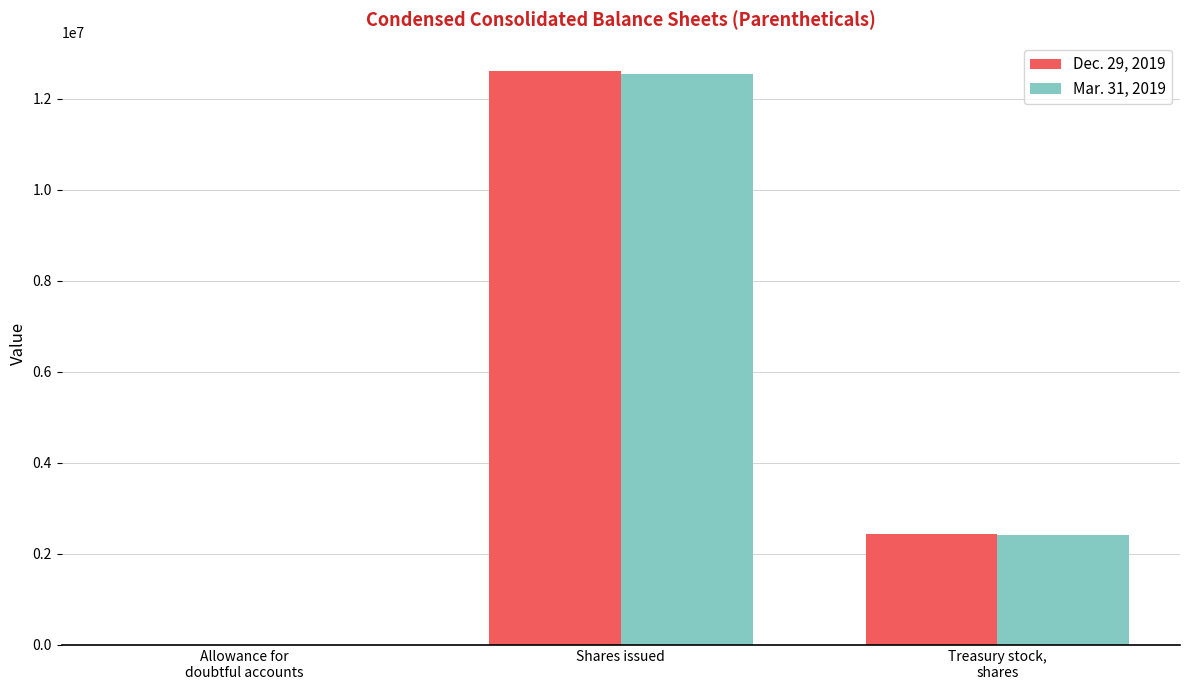

Reading right to left, transcribe all the data shown in this chart.

Dec. 29, 2019: Treasury stock,
shares=2436494	Shares issued=12603301	Allowance for
doubtful accounts=665
Mar. 31, 2019: Treasury stock,
shares=2424231	Shares issued=12546789	Allowance for
doubtful accounts=407